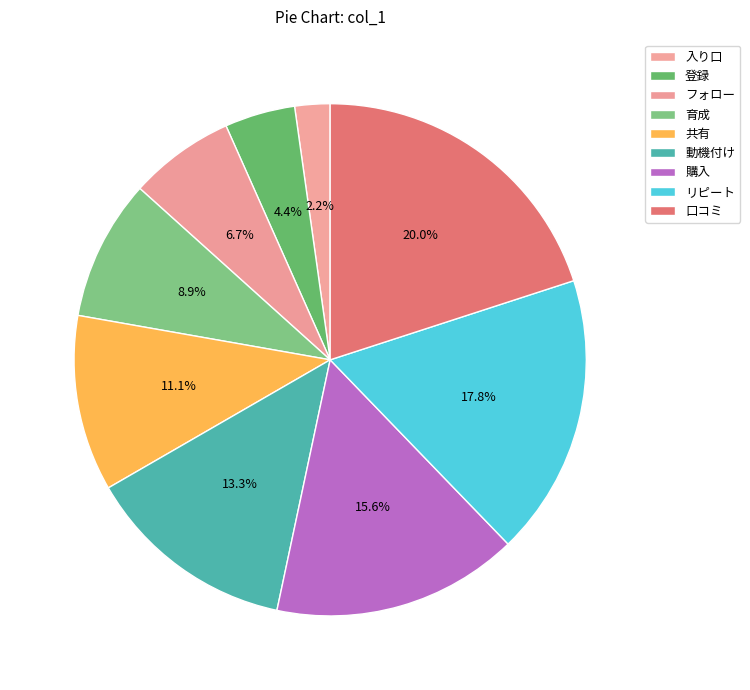

What is the smallest slice in the pie chart?

入り口